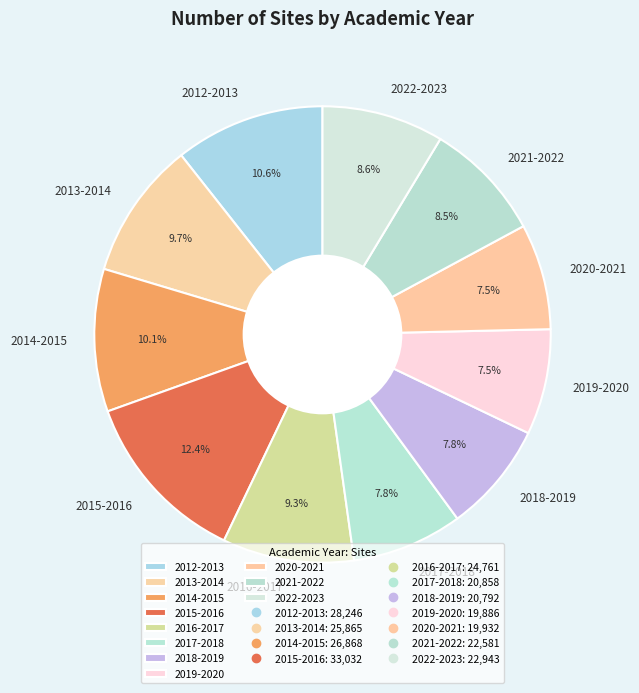

The 2014-2015 slice represents 24% of the pie. True or false?

False